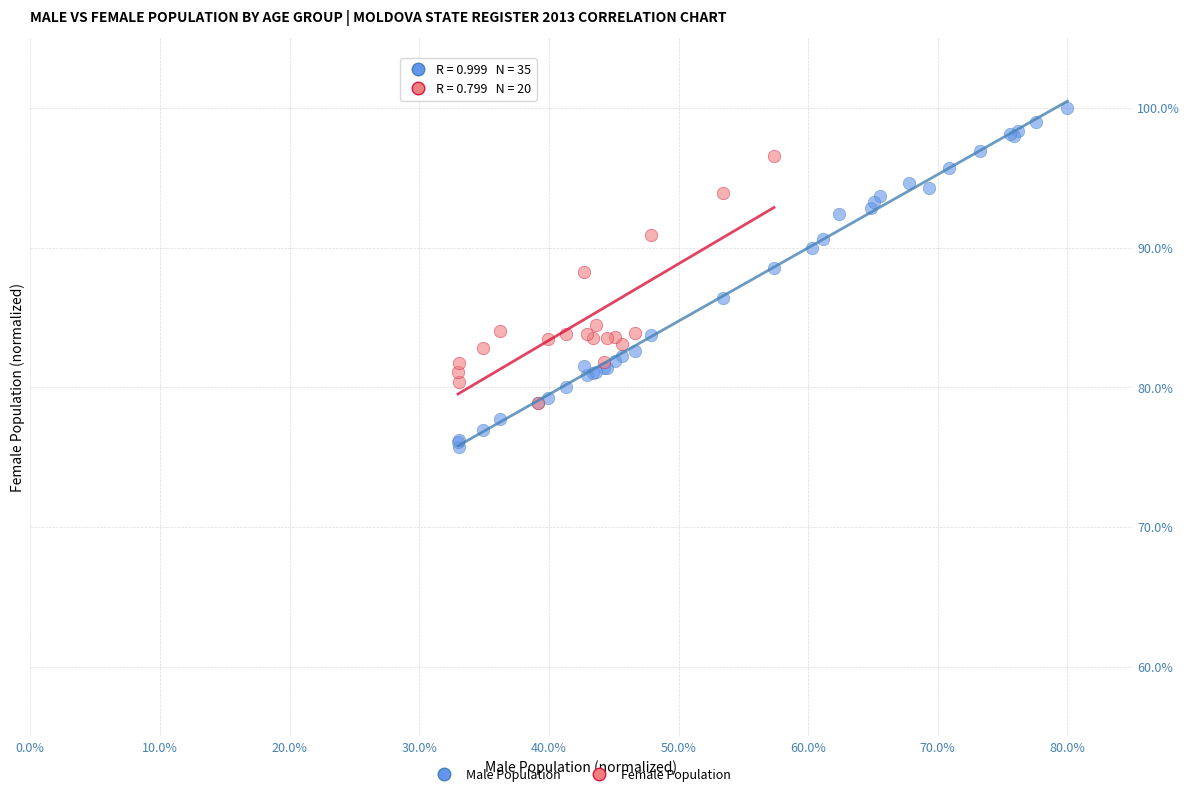

Which series reaches the minimum Y coordinate?

Male Population